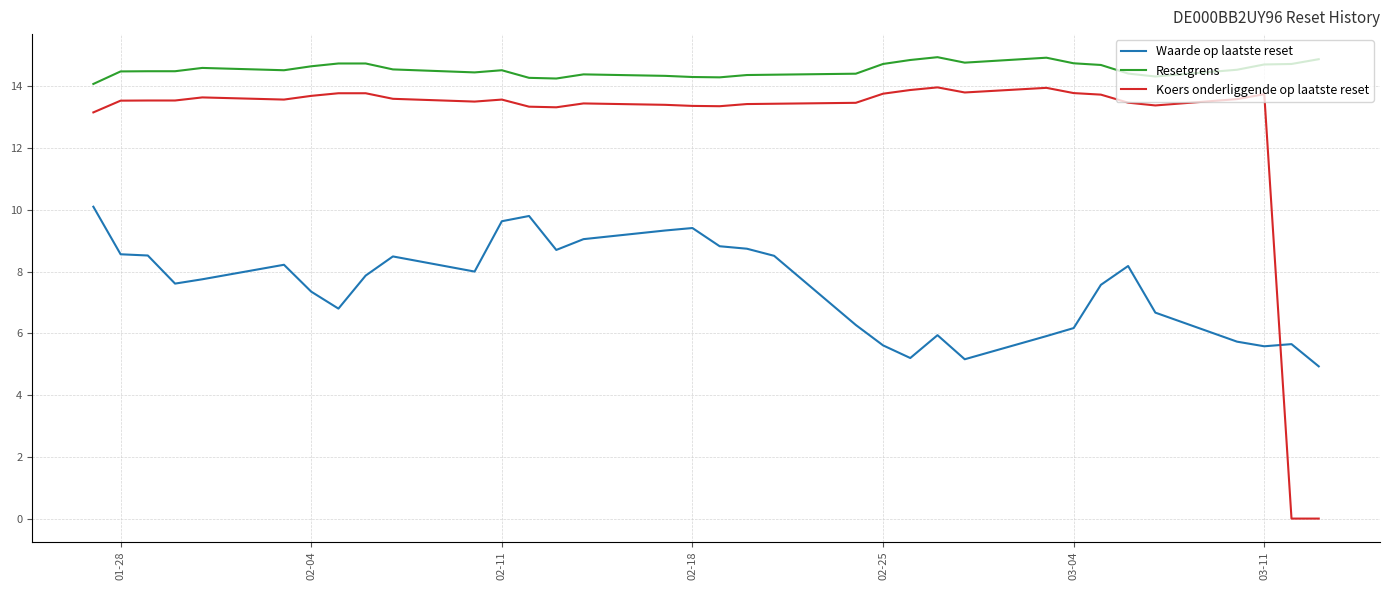

Rank the series by their average value, from lowest to highest.

Waarde op laatste reset, Koers onderliggende op laatste reset, Resetgrens